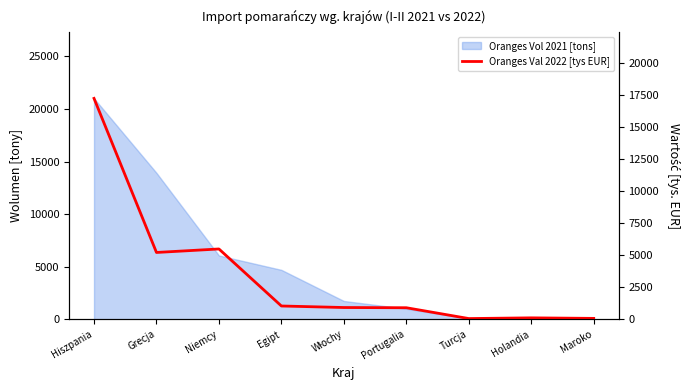

Reading right to left, what are all the values shown in this chart?

82.1	123.3	68.1	911.6	928.4	1047.7	5490.3	5218.1	17223.2